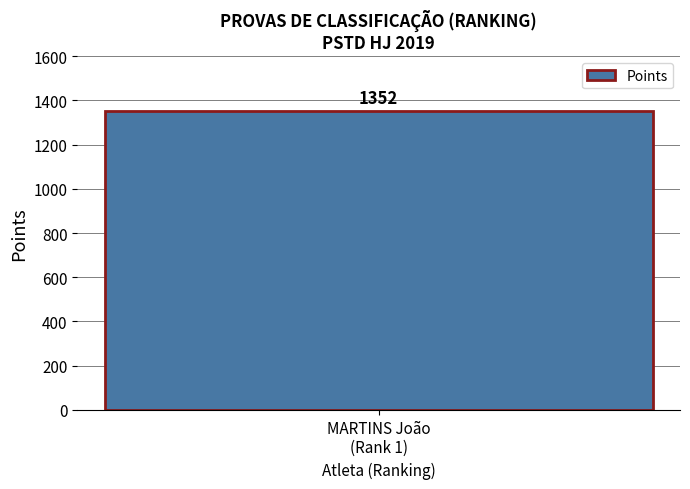

What is the sum of all values?

1352